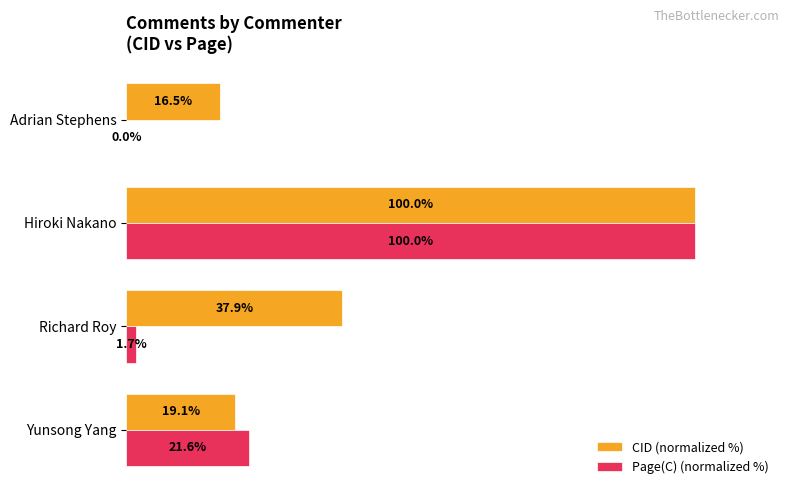

At which label is Page(C) (normalized %) closest to 50?

Yunsong Yang